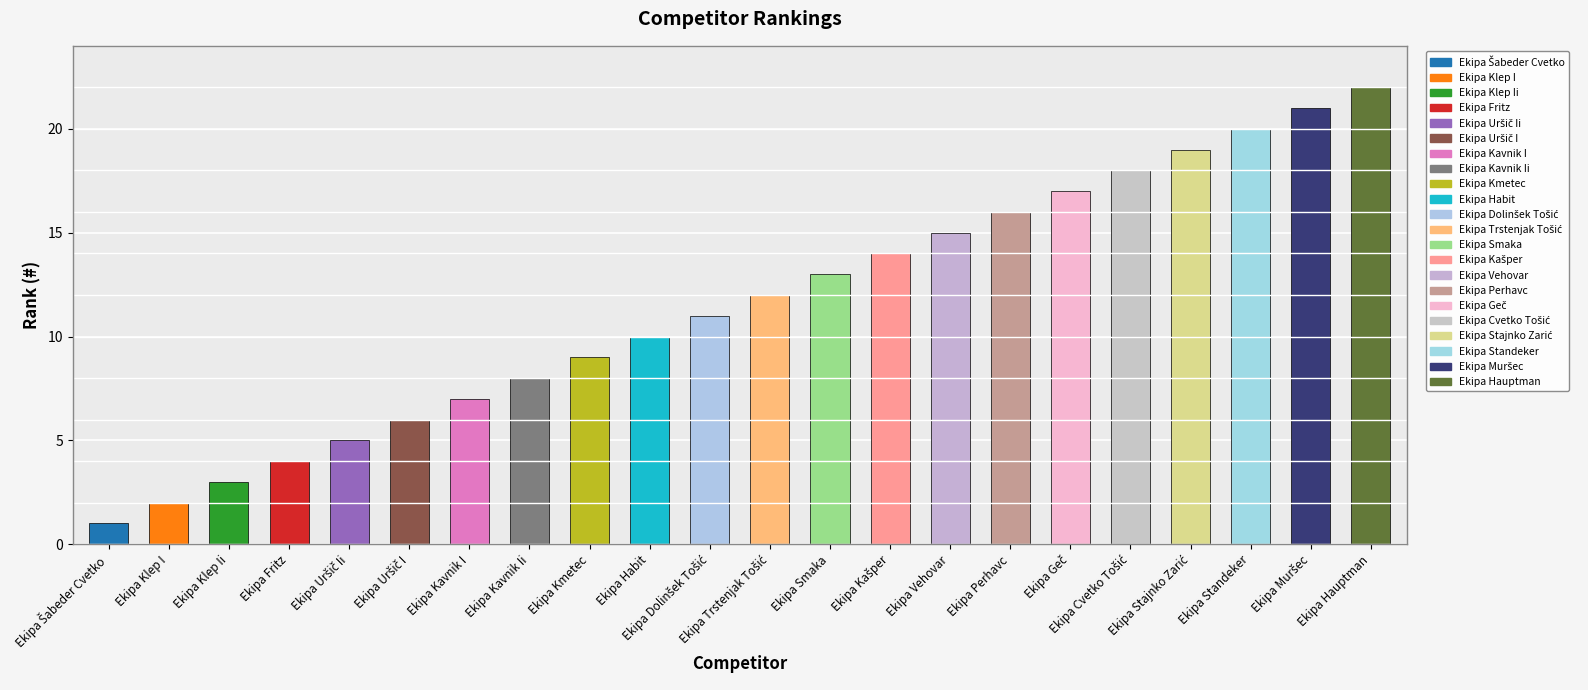

Which category has the lowest value across all series?

Ekipa Šabeder Cvetko